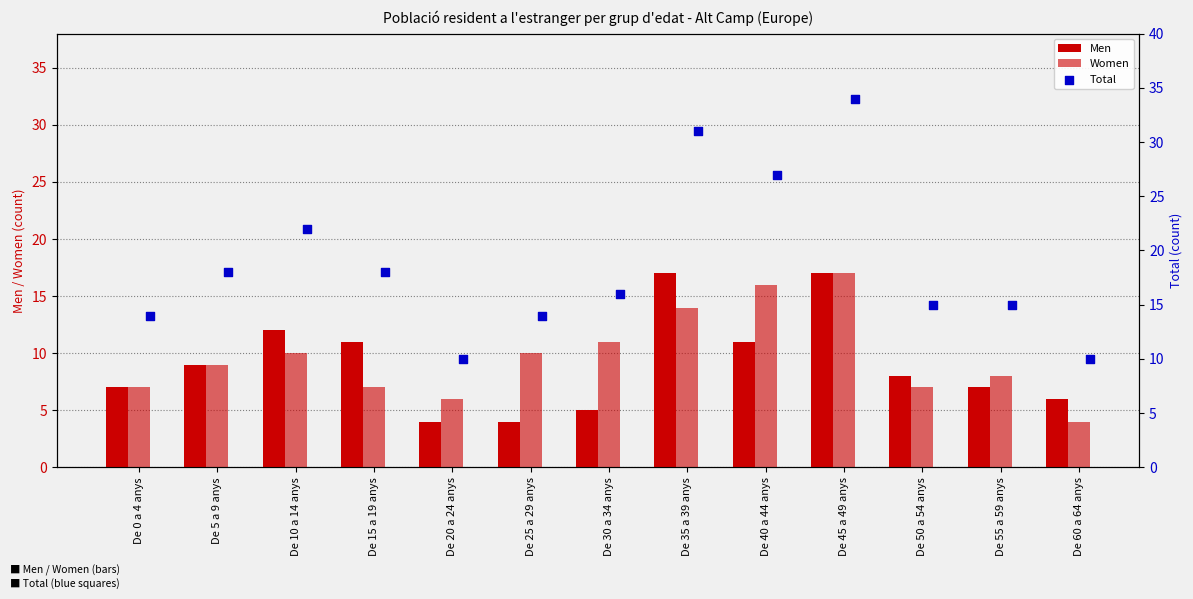

At which category is the sum across all series the highest?

De 45 a 49 anys